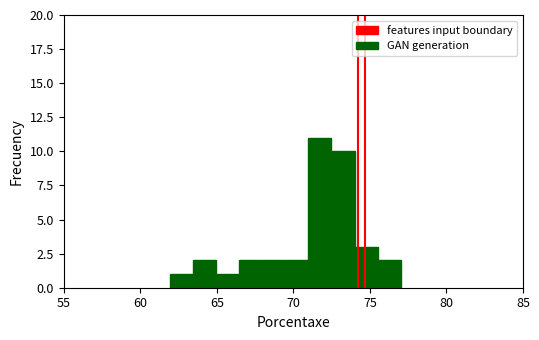

Read against the x-axis, roughly where is the centre of the tallest bar?

71.5